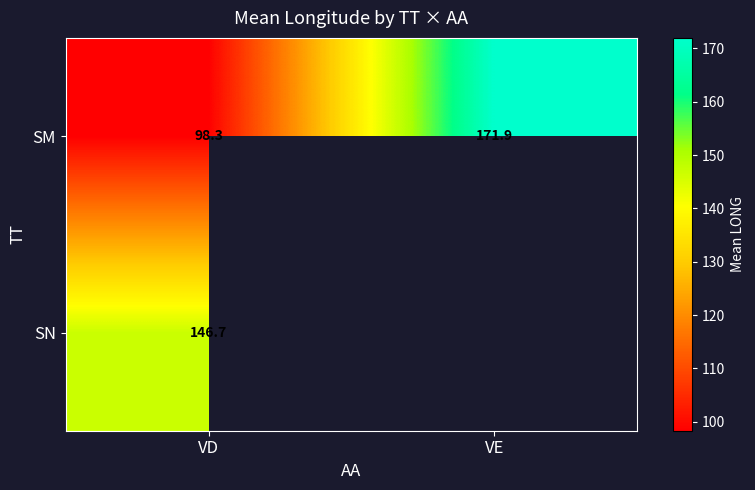

What is the average value of the SM series?

135.1